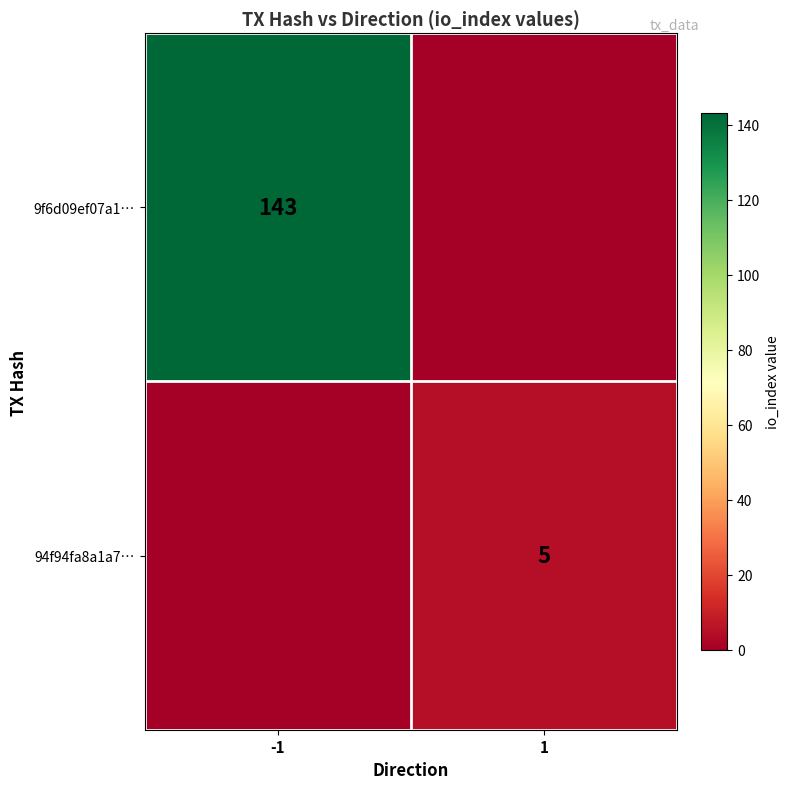

Is it true that 9f6d09ef07a1… equals 143 at -1?

True